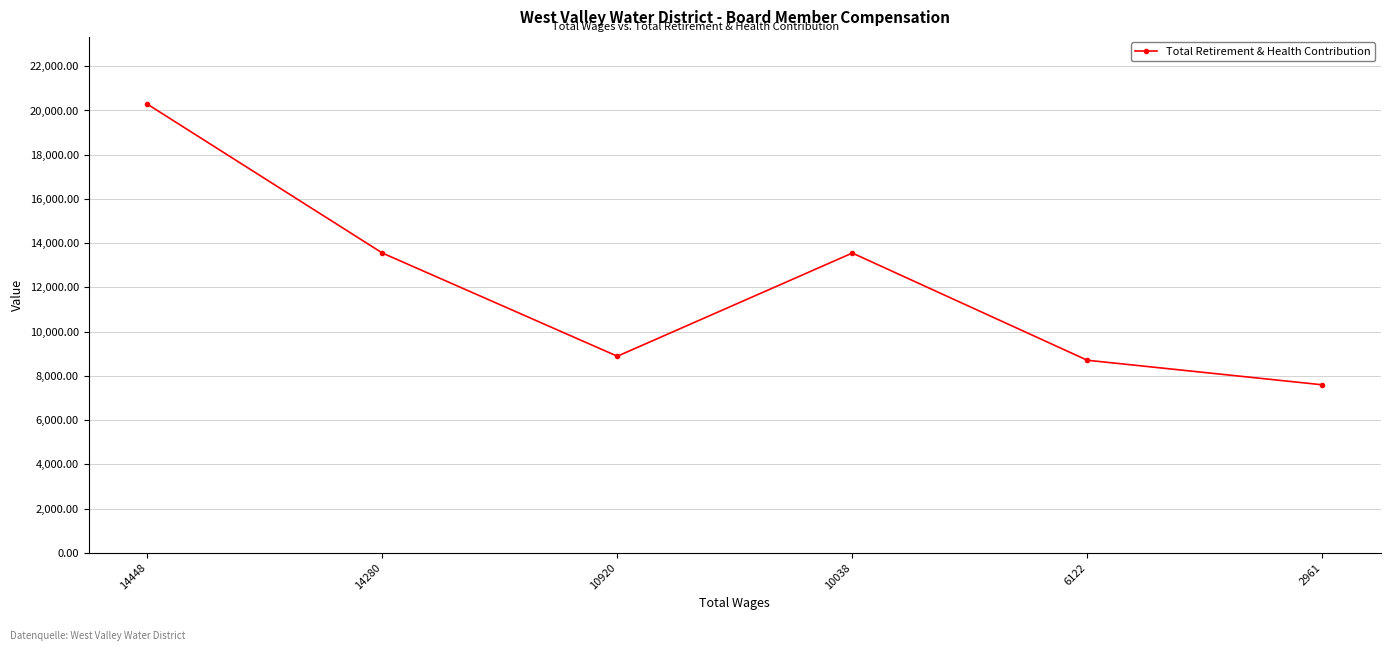

Reading left to right, transcribe all the data shown in this chart.

20286	13553	8887	13553	8705	7595